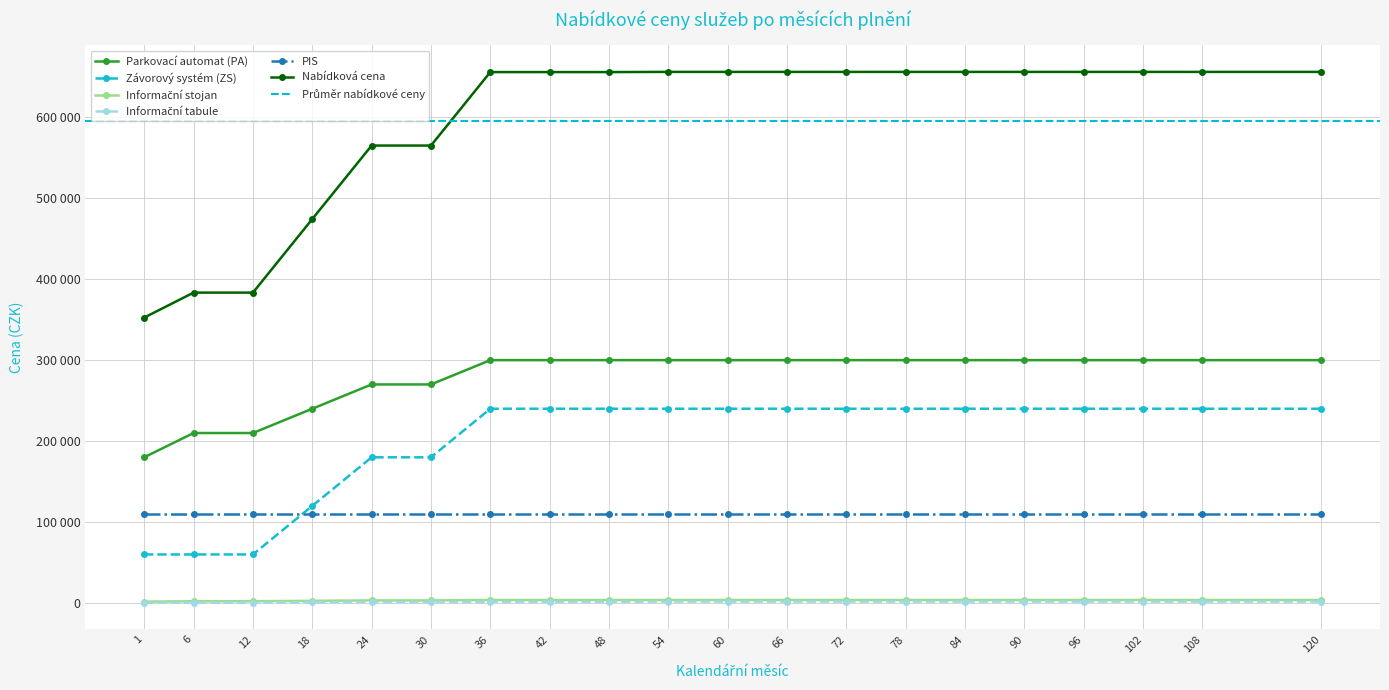

Which series has the widest spread of values?

Nabídková cena